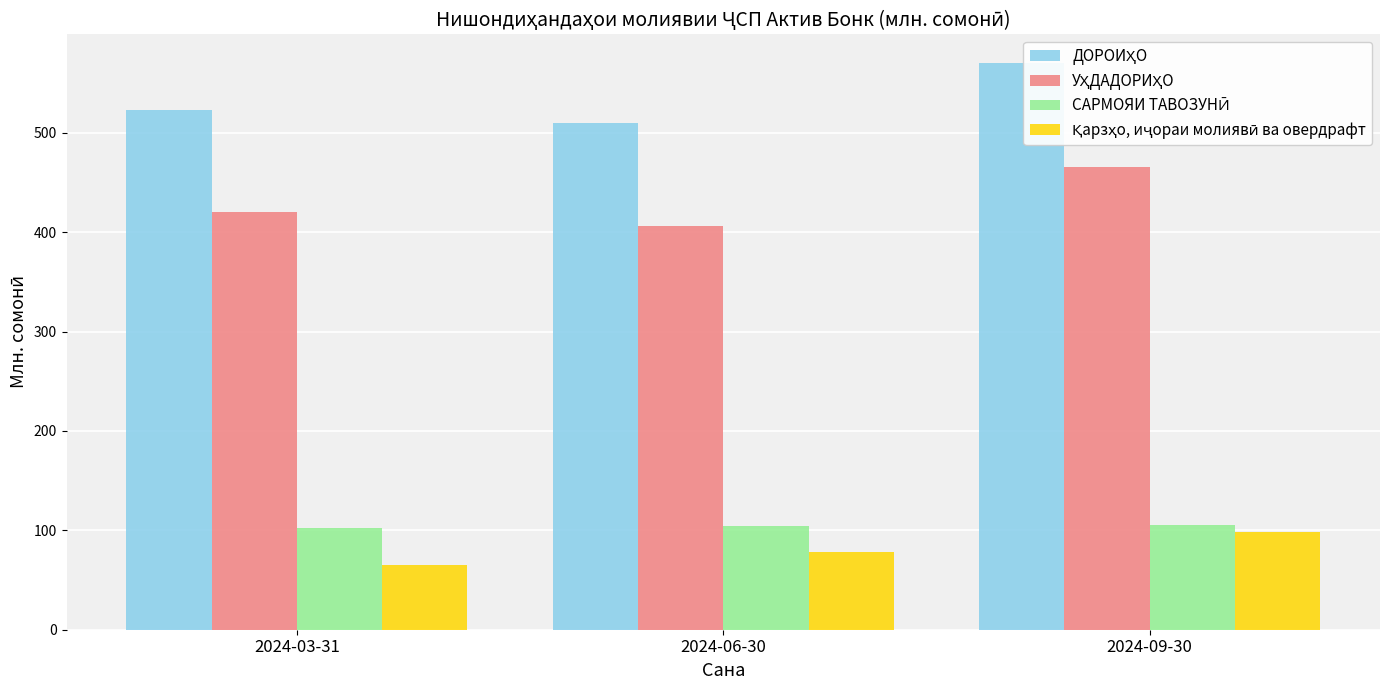

Where is САРМОЯИ ТАВОЗУНӢ nearest to the value 104?

2024-06-30